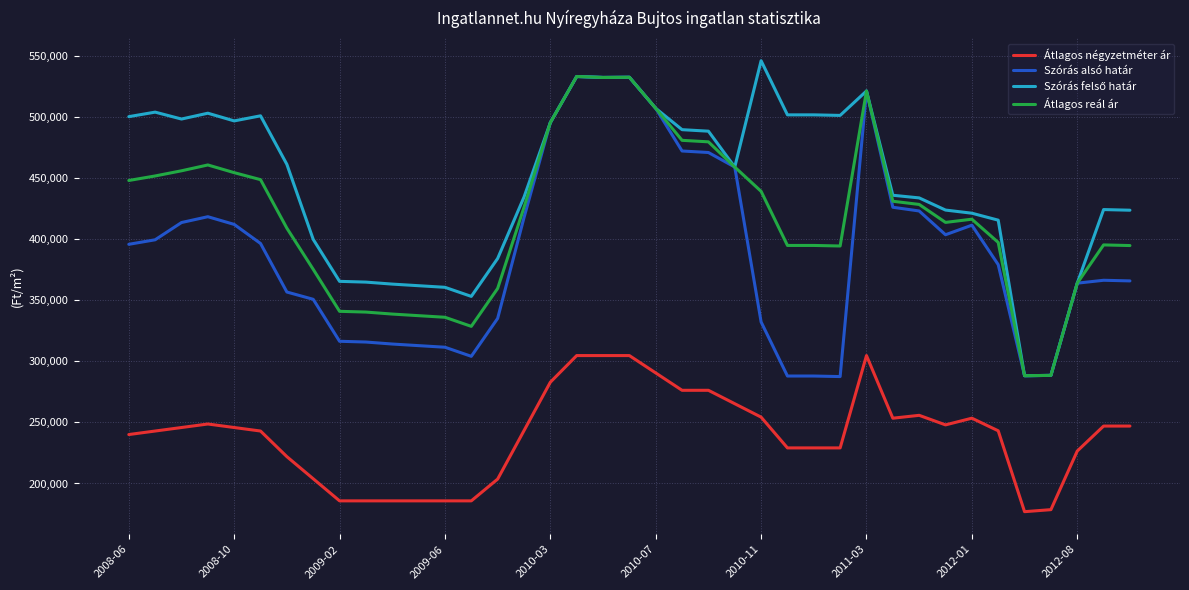

True or false: Átlagos reál ár and Átlagos négyzetméter ár cross at least once.

False